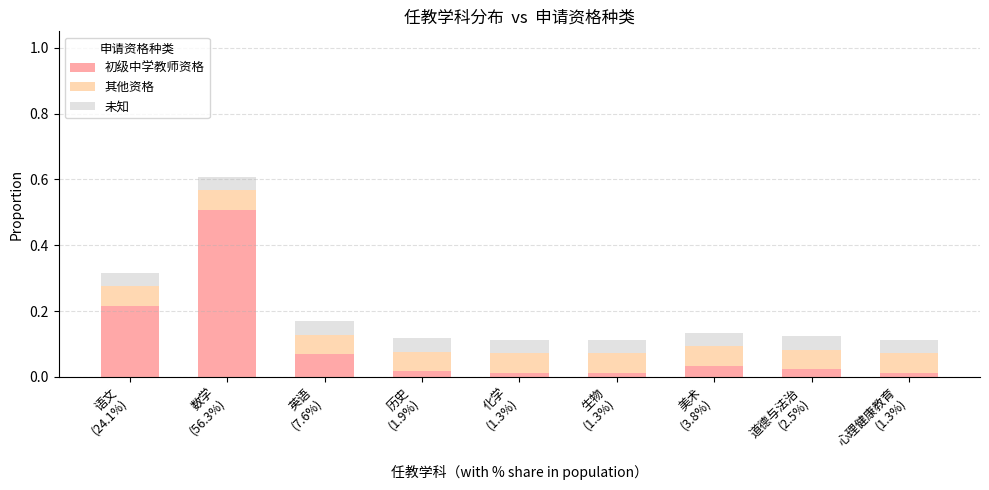

The value of 初级中学教师资格 at 数学
(56.3%) is 0.8. True or false?

False